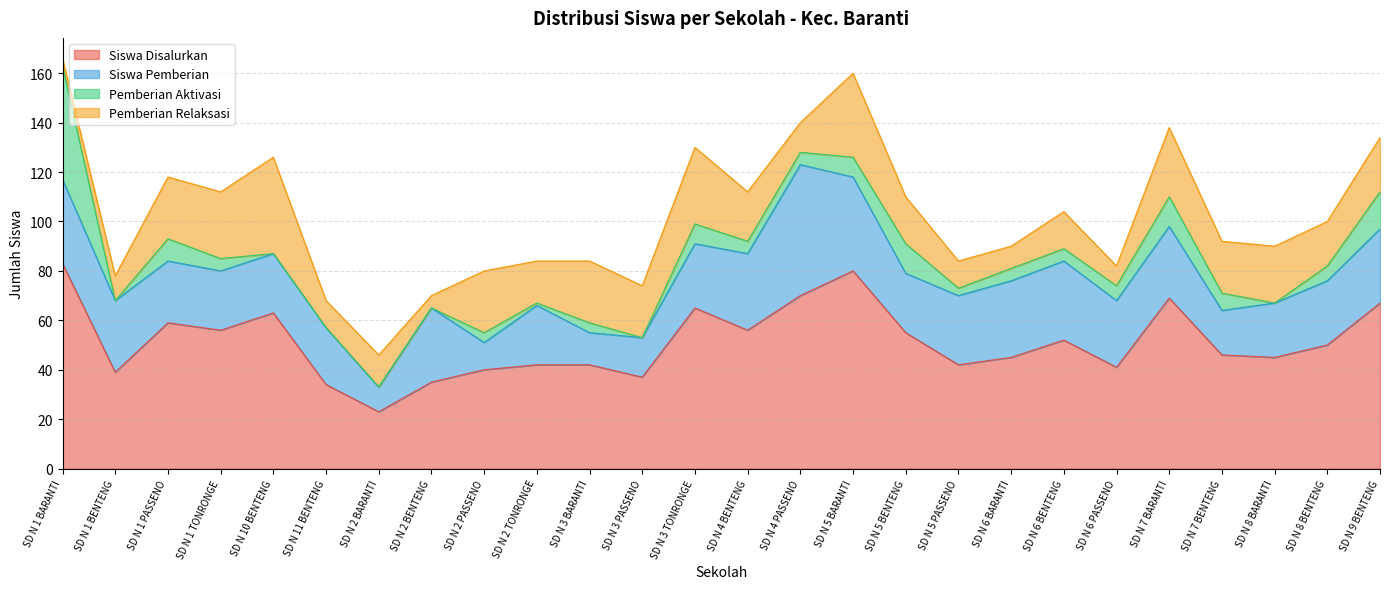

Where is the first local minimum for Siswa Pemberian?

SD N 2 BARANTI